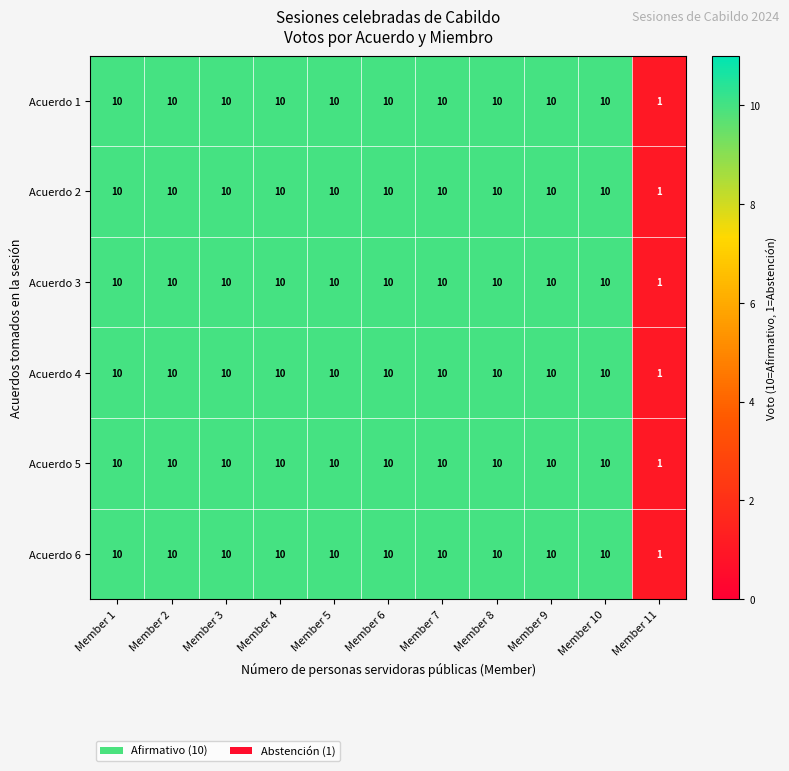

What is the total value across all series at Member 3?

60